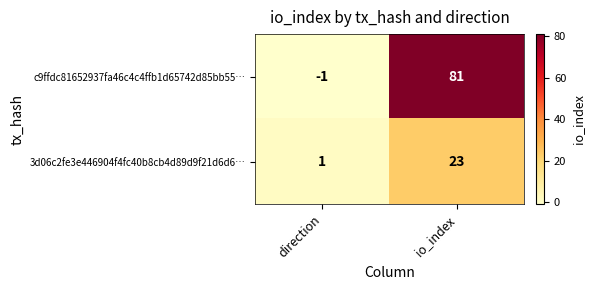

What is the sum of the c9ffdc81652937fa46c4c4ffb1d65742d85bb55… values at direction and io_index?

80